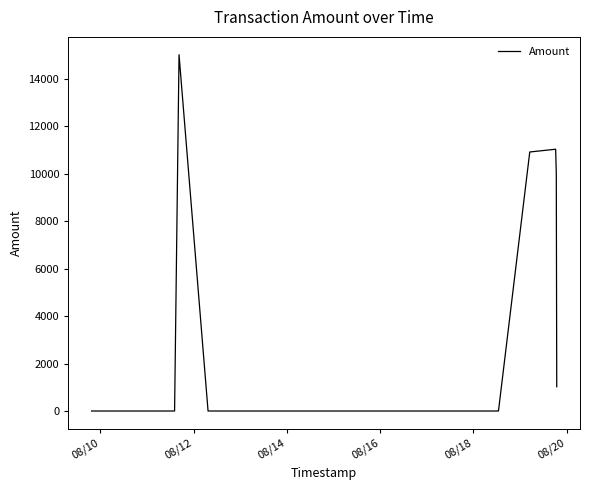

What is the greatest value displayed?

15002.0